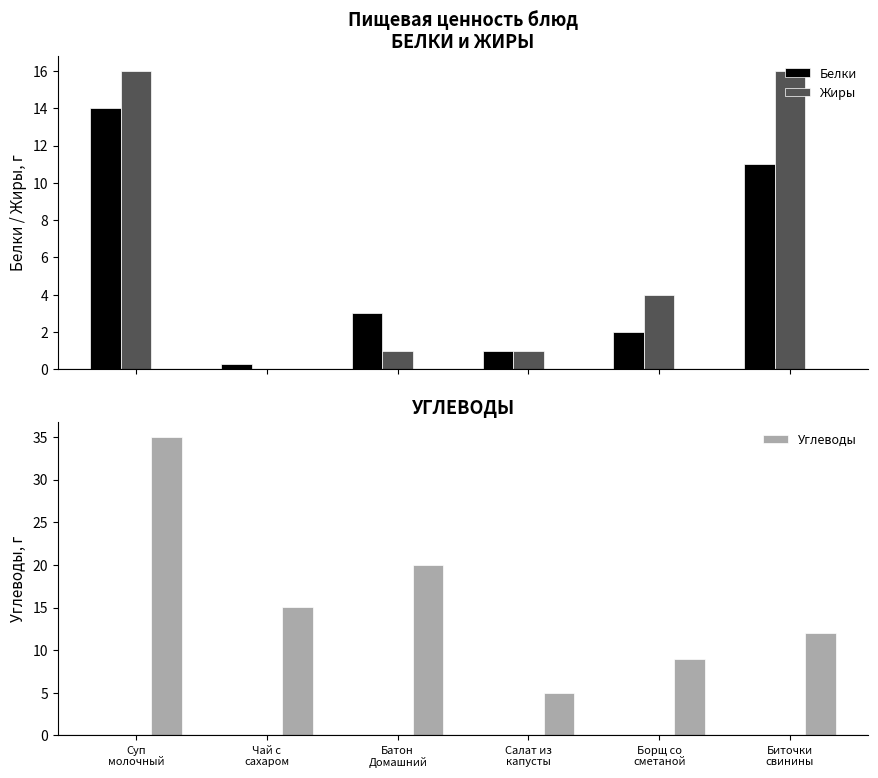

Is it true that Углеводы equals 15.1 at Чай с
сахаром?

True